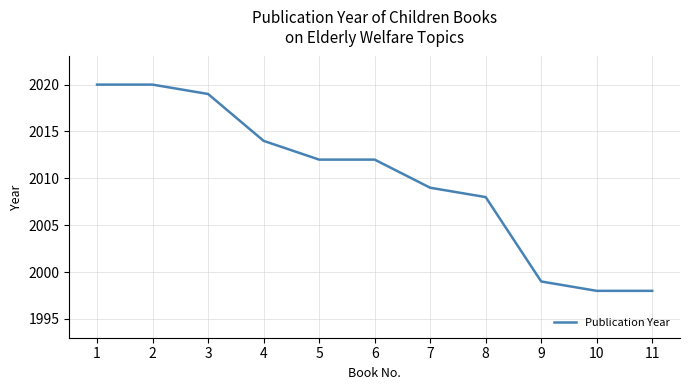

How many values are below 2012?

5